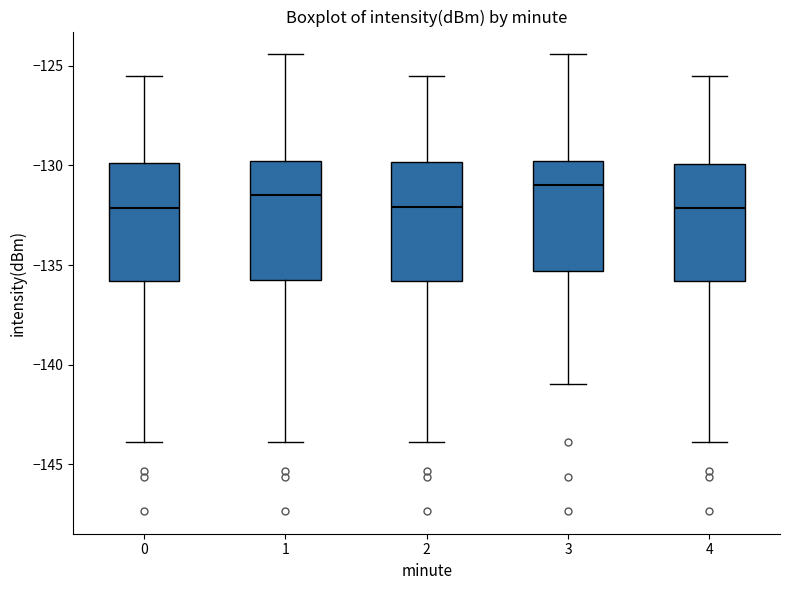

Reading left to right, read every box against the y-axis: the position of its median line, the range the box covers, and the ends of its whiskers. The values are not printed on the chart, so give them approximately, as read against the axis.

0: median -132.0, box -136.0 to -130.0, whiskers -144.0 to -125.5
1: median -131.5, box -135.5 to -130.0, whiskers -144.0 to -124.5
2: median -132.0, box -136.0 to -130.0, whiskers -144.0 to -125.5
3: median -131.0, box -135.5 to -130.0, whiskers -141.0 to -124.5
4: median -132.0, box -136.0 to -130.0, whiskers -144.0 to -125.5